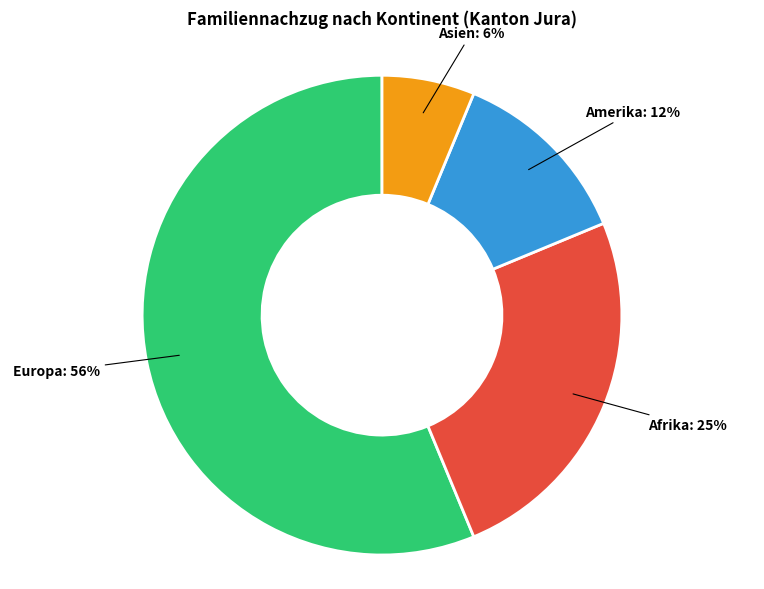

Is there any slice that represents more than half of the pie?

Yes